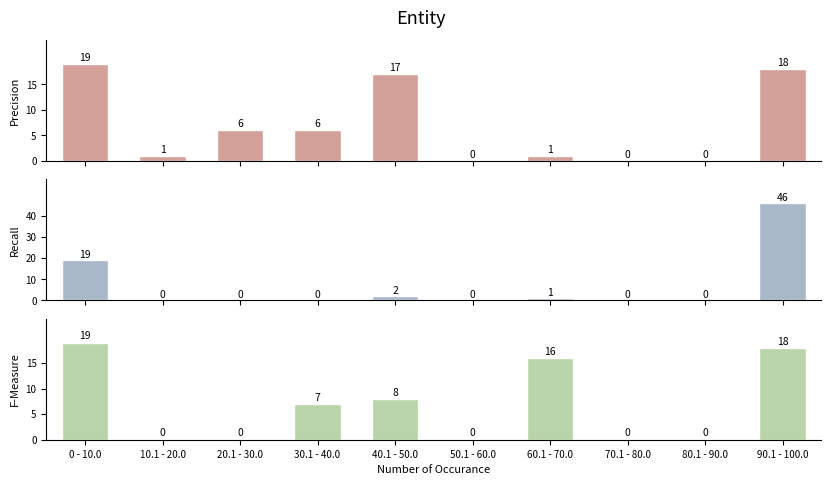

Which series has the largest range (max minus min)?

Recall